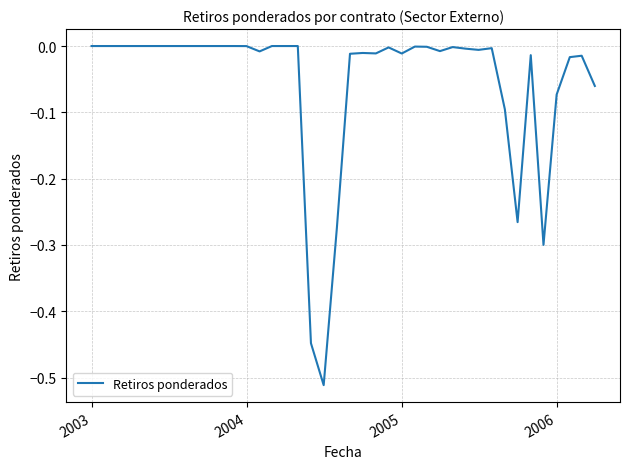

True or false: the data has more than 2 interior local peaks.

True